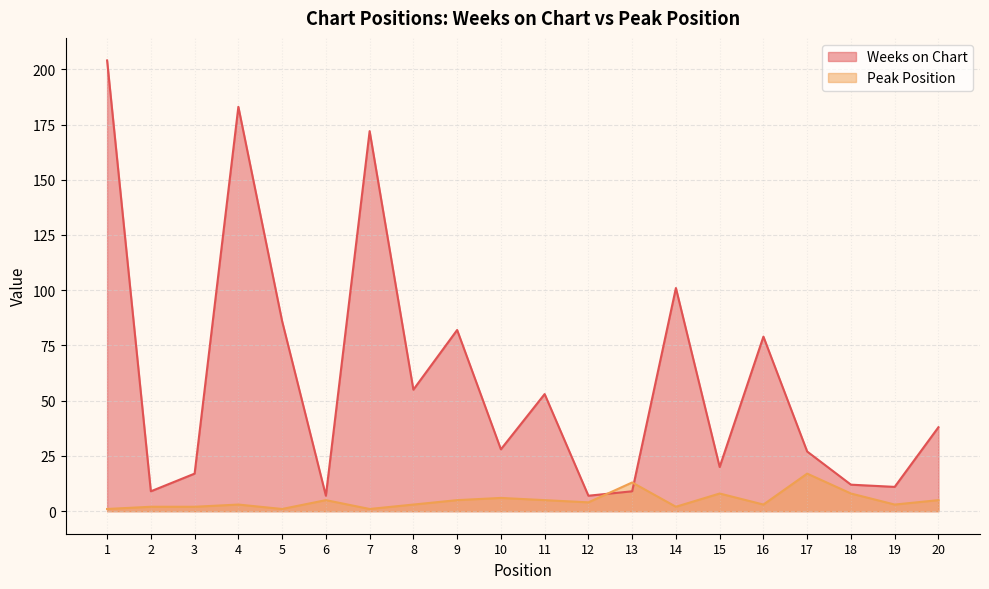

Where is the first local maximum for Weeks on Chart?

4